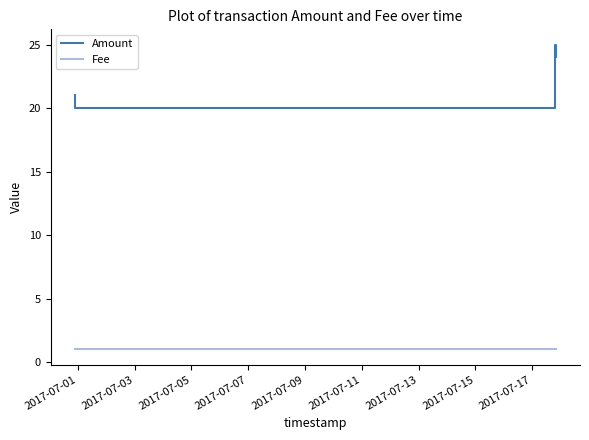

List the series in order of their overall mean, lowest first.

Fee, Amount